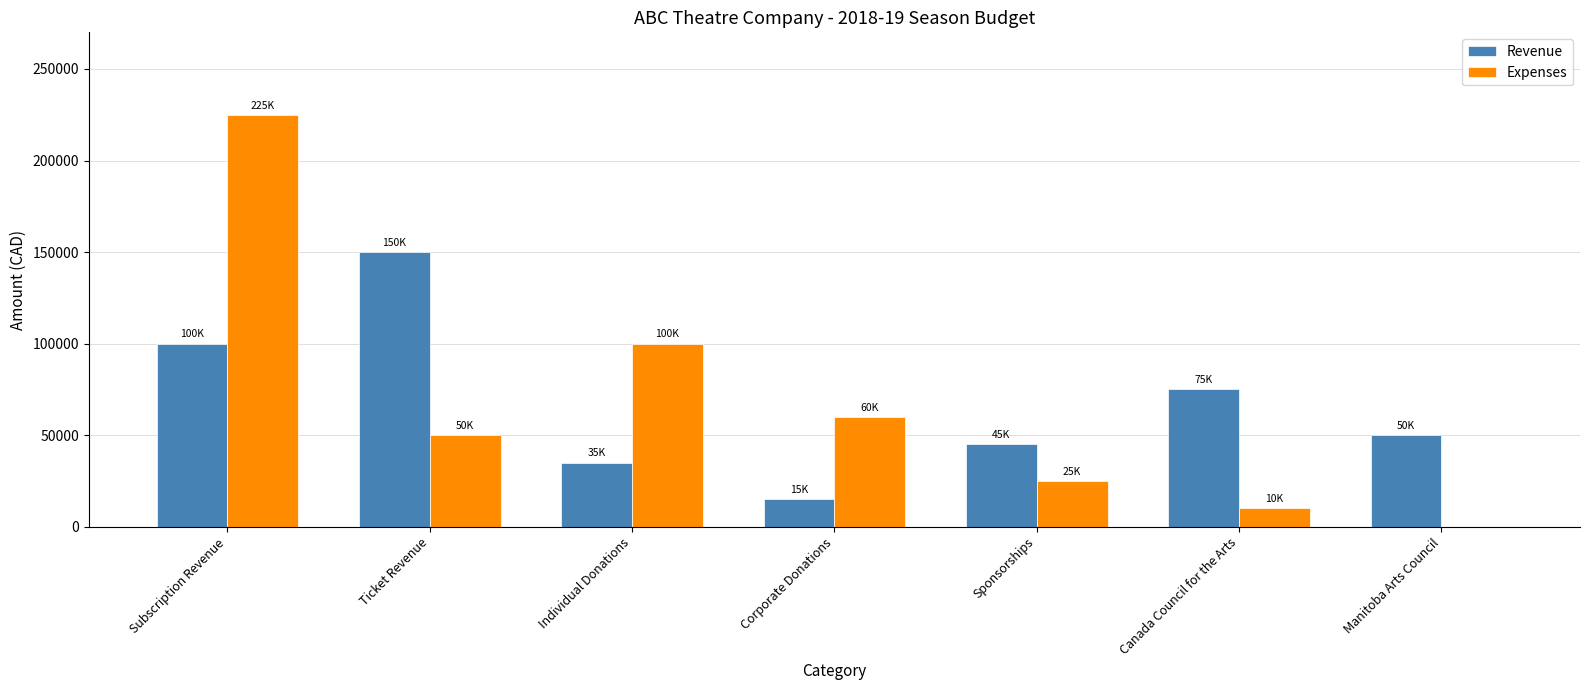

Are the bars grouped side by side (vs. stacked)?

Yes